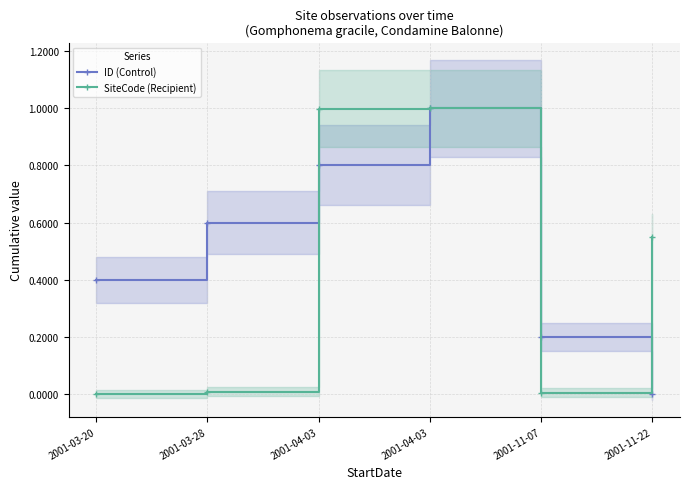

How many values in SiteCode (Recipient) are above zero?

5